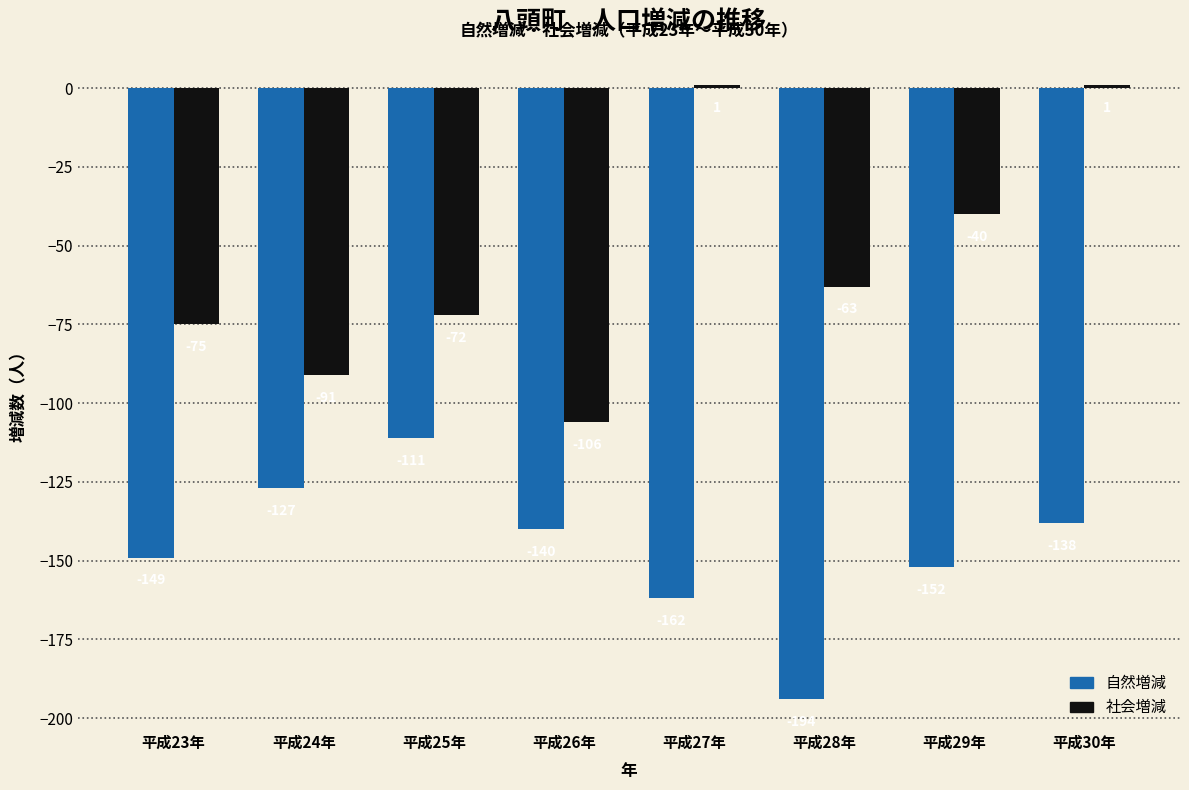

Rank the series at 平成29年 from lowest to highest value.

自然増減, 社会増減